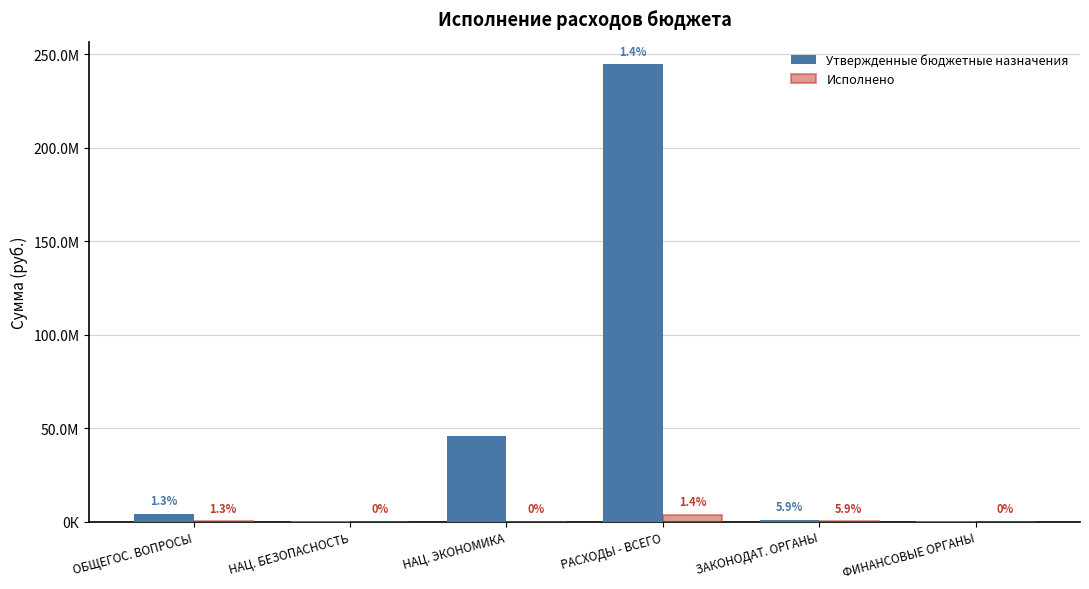

At НАЦ. БЕЗОПАСНОСТЬ, list the series in order from smallest to largest.

Исполнено, Утвержденные бюджетные назначения